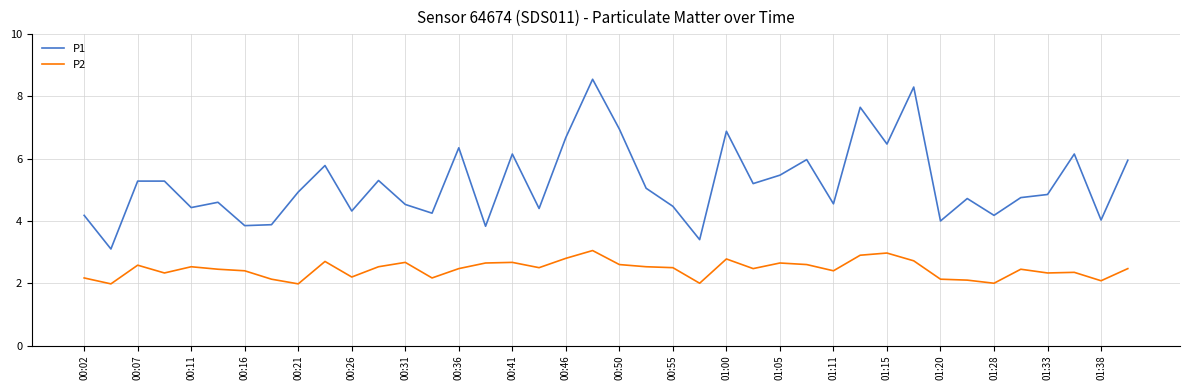

What is the sum of all P1 values?

208.7